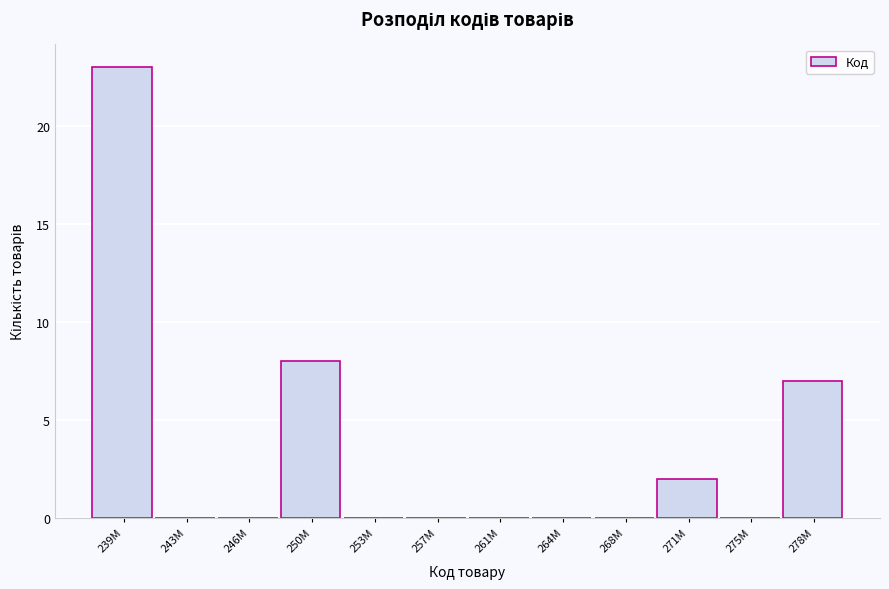

Reading left to right, what are all the values shown in this chart?

239M=23	243M=0	246M=0	250M=8	253M=0	257M=0	261M=0	264M=0	268M=0	271M=2	275M=0	278M=7